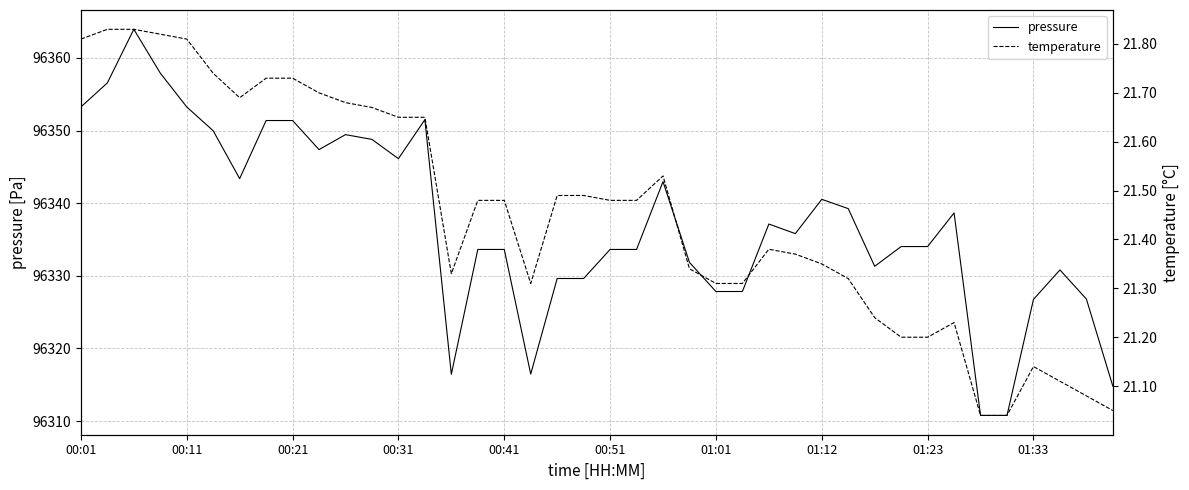

What are all the series names shown in the legend?

pressure, temperature